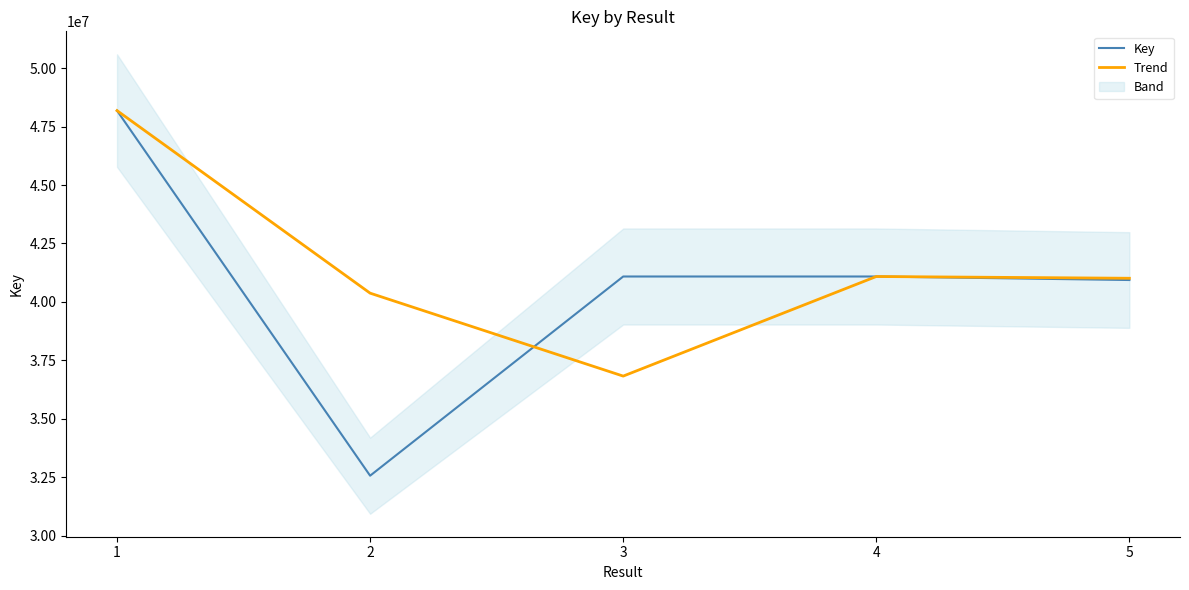

After their last crossing, which series has the higher values: Key or Trend?

Trend